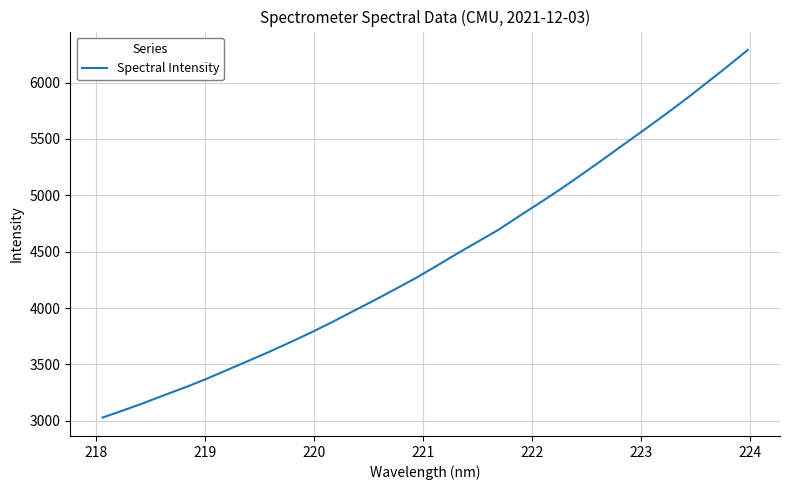

What is the difference between the second highest and second lowest values?

3046.4